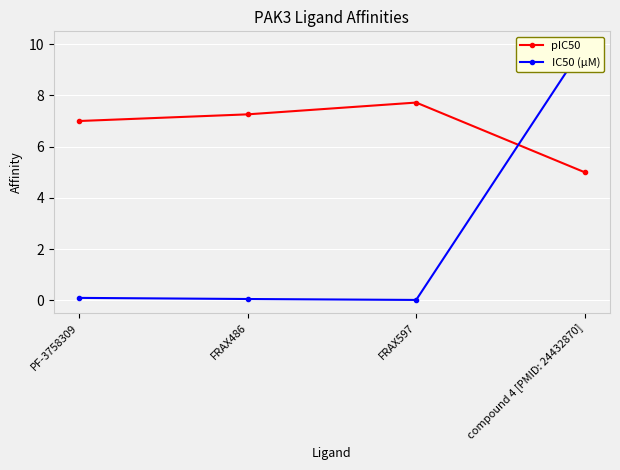

What are all the series names shown in the legend?

pIC50, IC50 (µM)